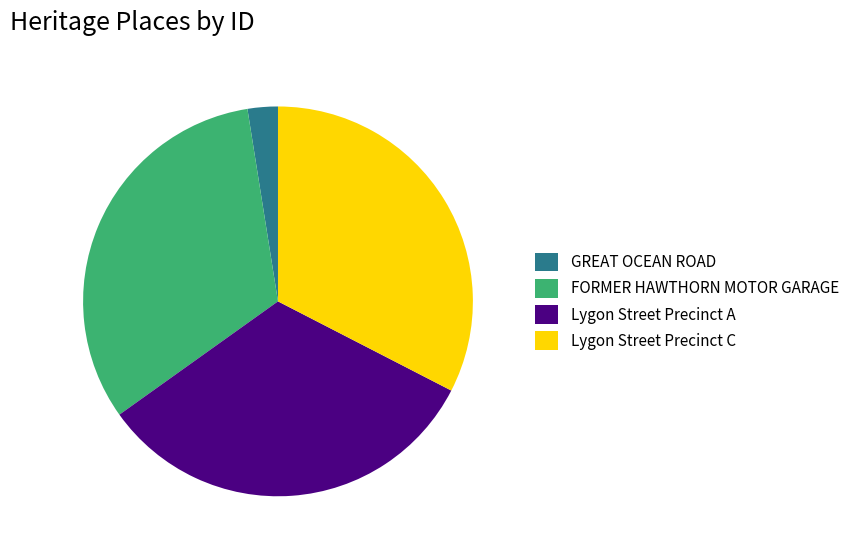

Do GREAT OCEAN ROAD and Lygon Street Precinct C together represent more than half of the pie?

No